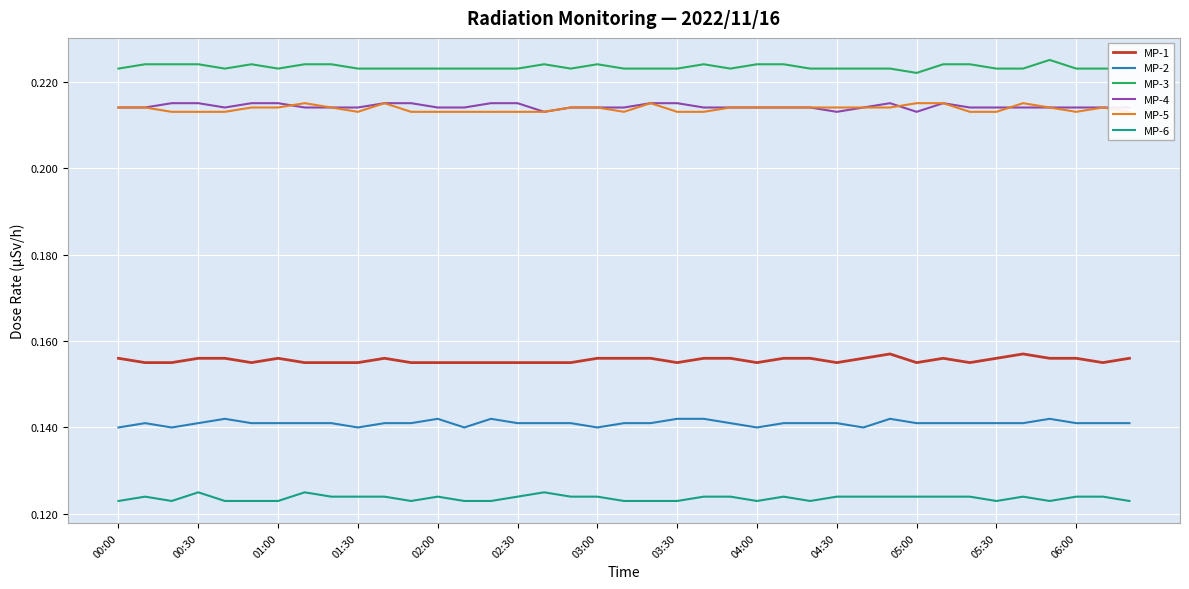

Where is MP-2 nearest to the value 0?

00:00